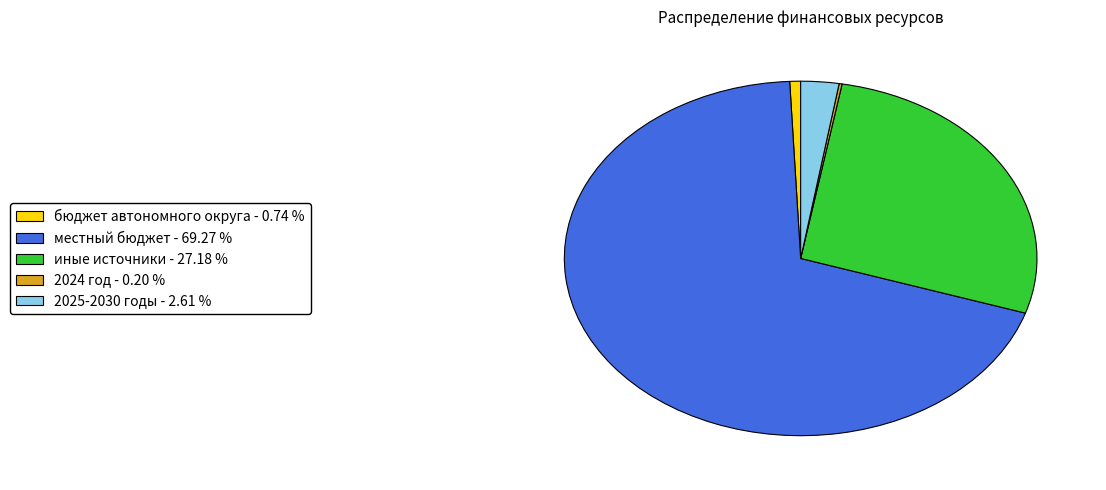

Does any single category account for the majority?

Yes